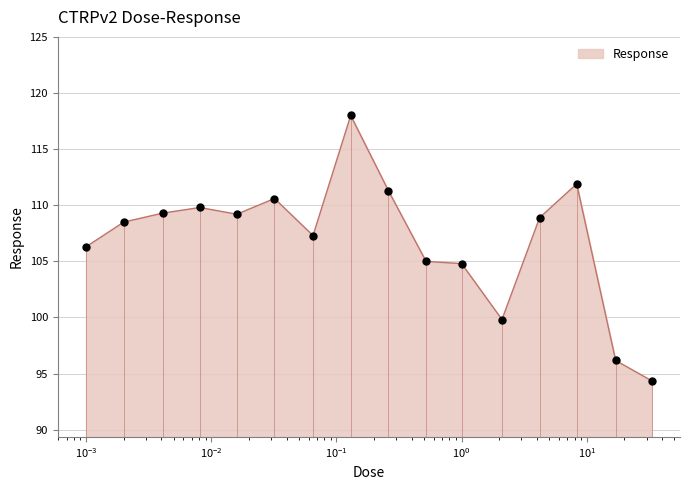

What is the greatest value displayed?

118.0